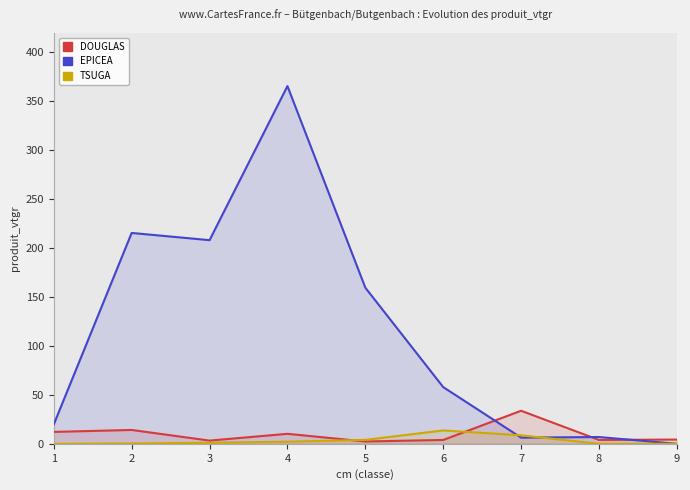

Rank the series at 5 from lowest to highest value.

DOUGLAS, TSUGA, EPICEA